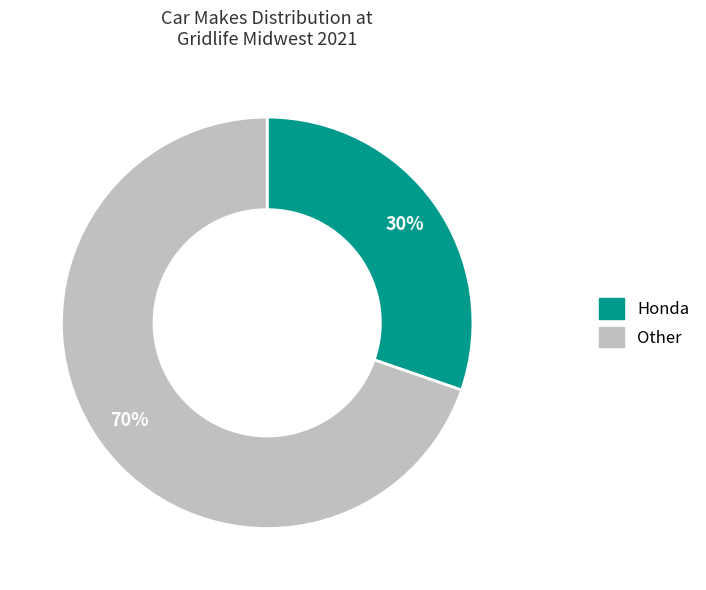

To the nearest percent, what is the average slice percentage?

50%